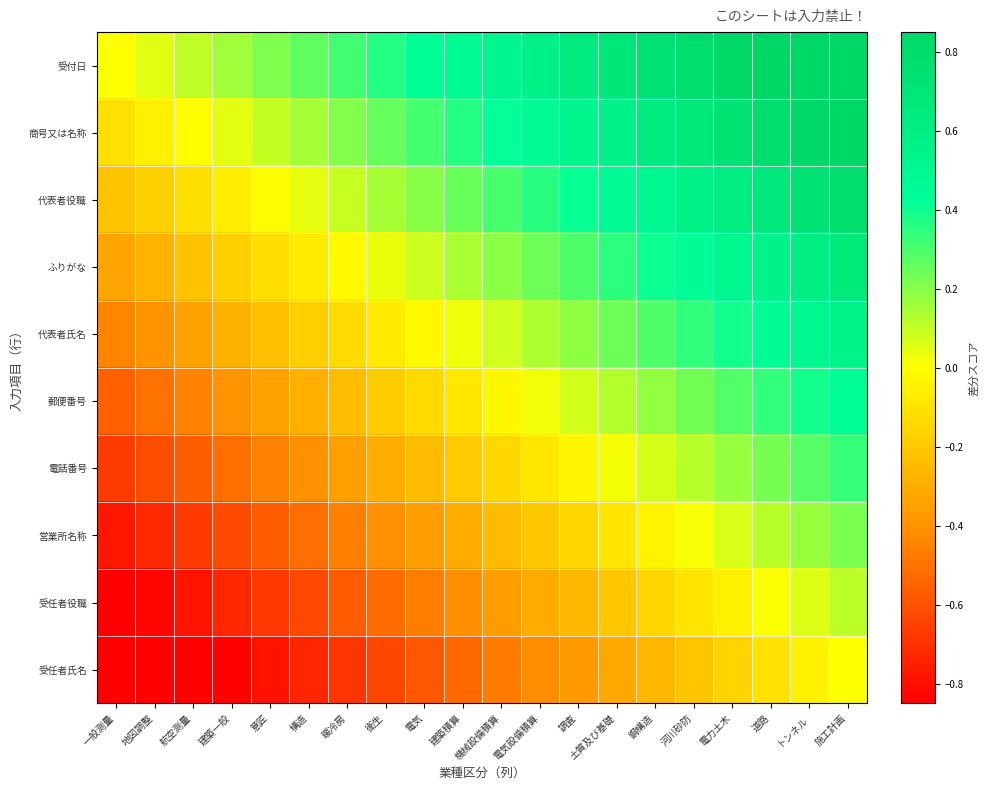

Which series has the largest total across all categories?

受付日